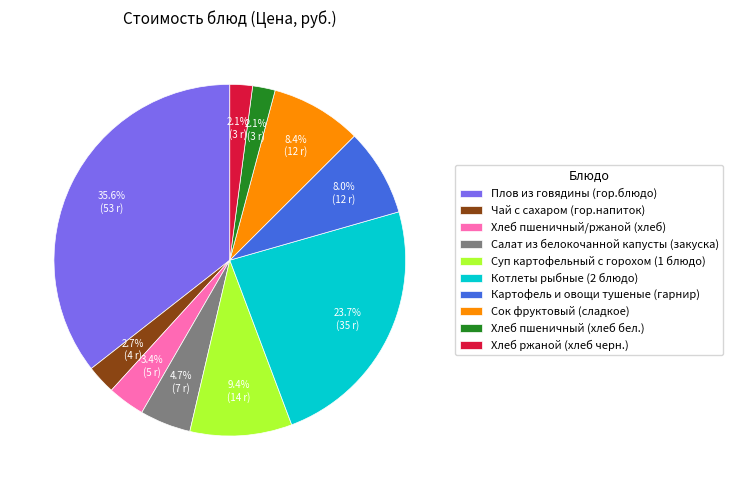

To the nearest percent, what portion does Плов из говядины (гор.блюдо) represent?

36%